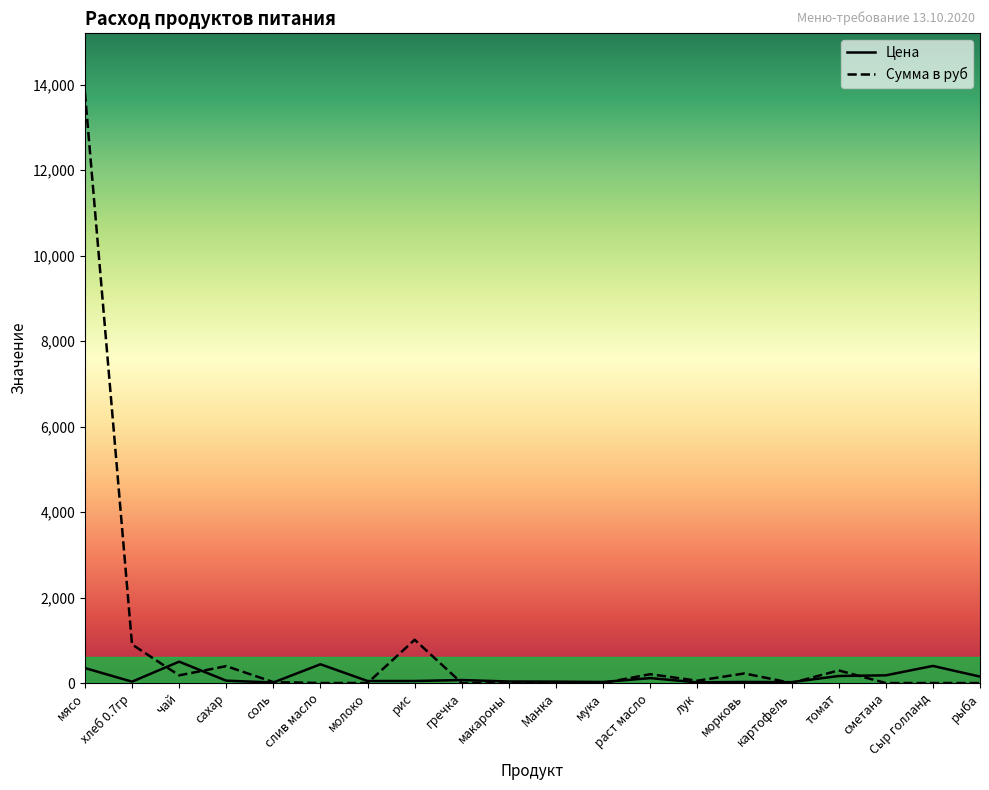

Is the value of Сумма в руб at лук greater than the value of Цена at лук?

Yes